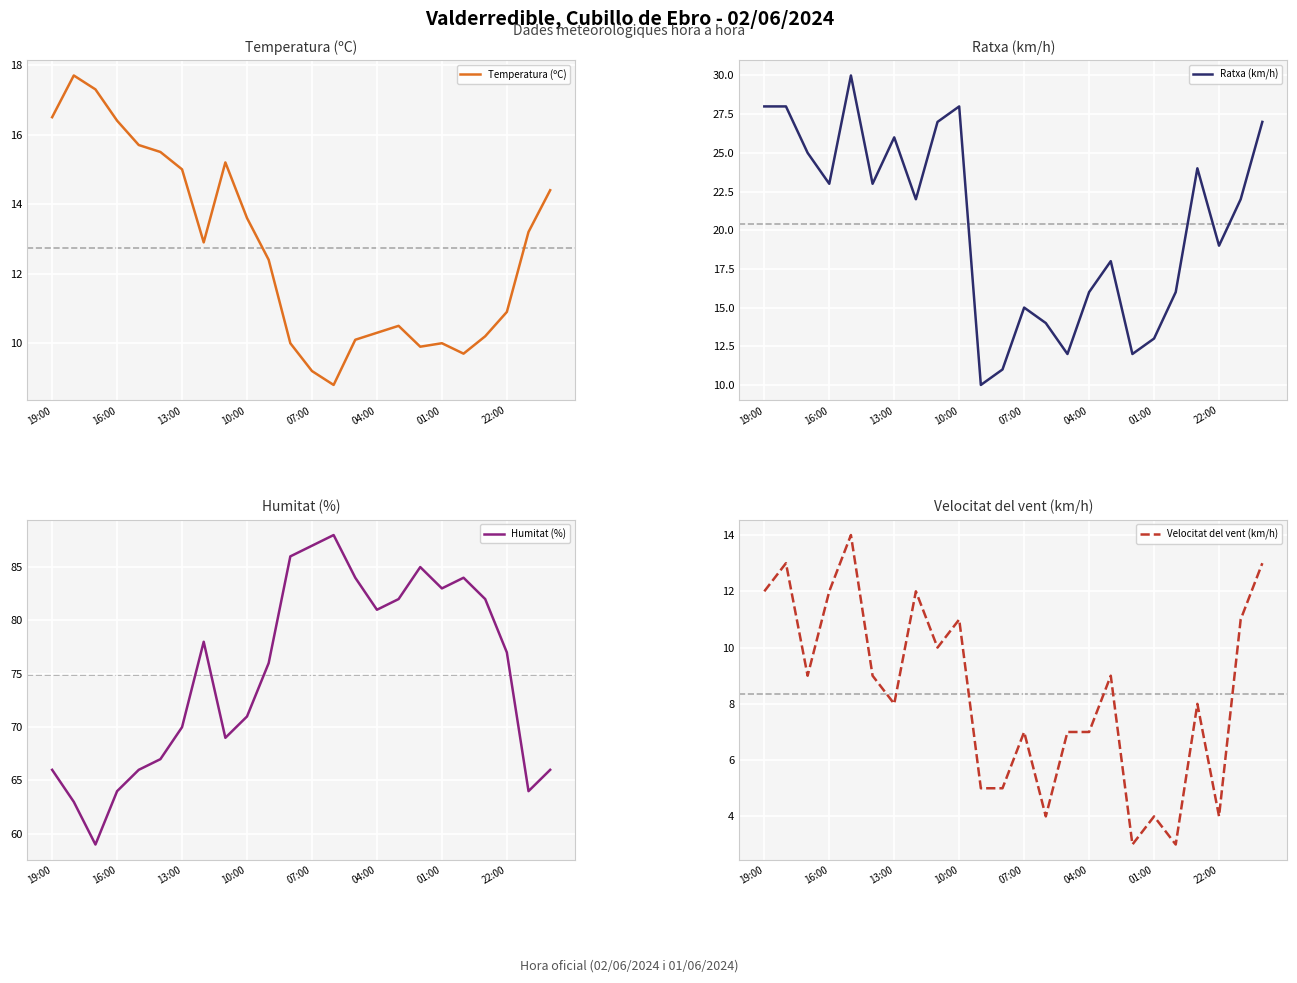

How many data points in Humitat (%) are above 77?

11